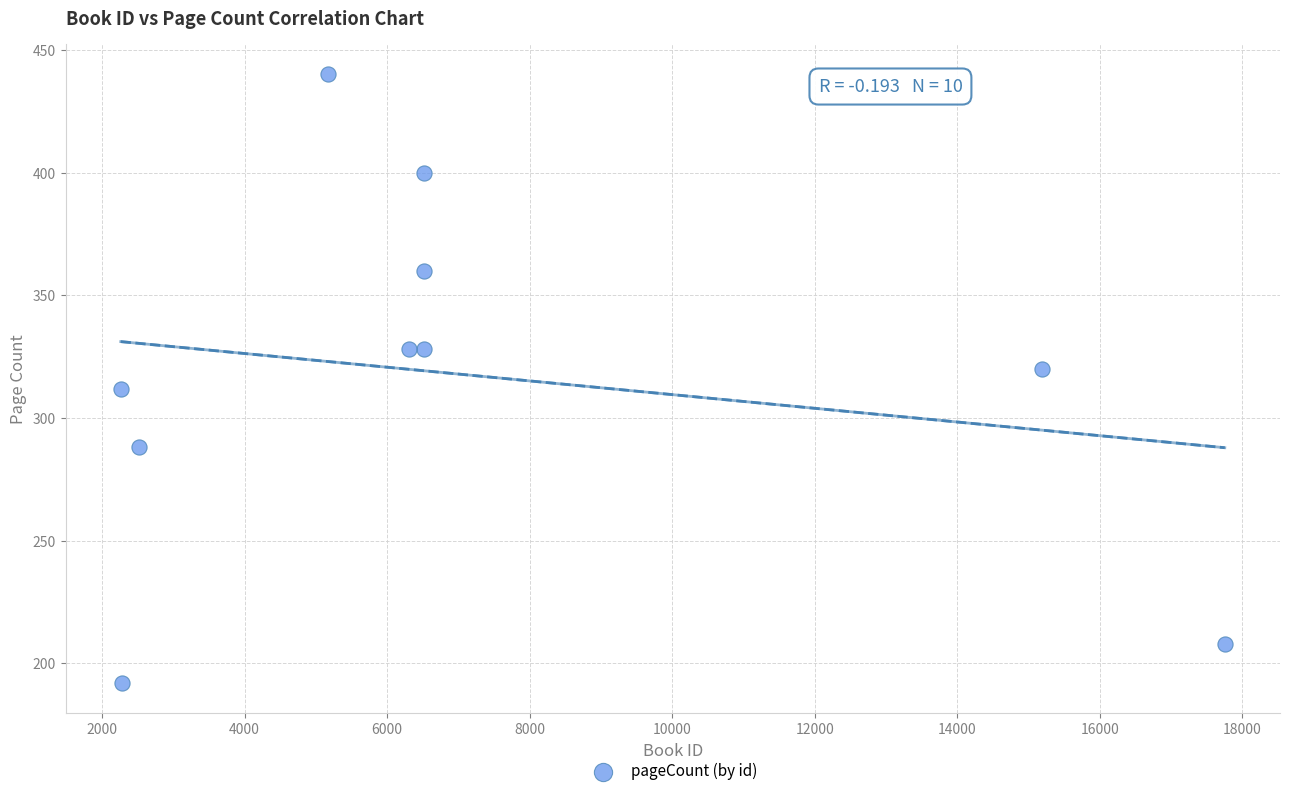

What is the range of Y values (max minus min)?

248